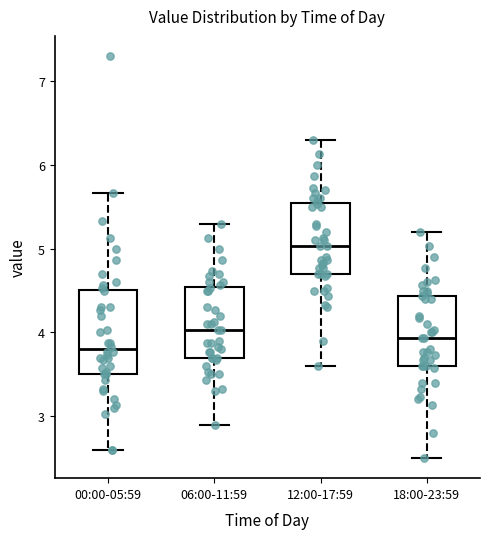

Reading left to right, transcribe this box plot: for each box, give where its median line is, the range the box spans, and where its two whiskers end, as read against the y-axis. The values are not printed on the chart, so give them approximately, as read against the axis.

00:00-05:59: median 3.8, box 3.5 to 4.5, whiskers 2.6 to 5.7
06:00-11:59: median 4.0, box 3.7 to 4.5, whiskers 2.9 to 5.3
12:00-17:59: median 5.0, box 4.7 to 5.5, whiskers 3.6 to 6.3
18:00-23:59: median 3.9, box 3.6 to 4.4, whiskers 2.5 to 5.2